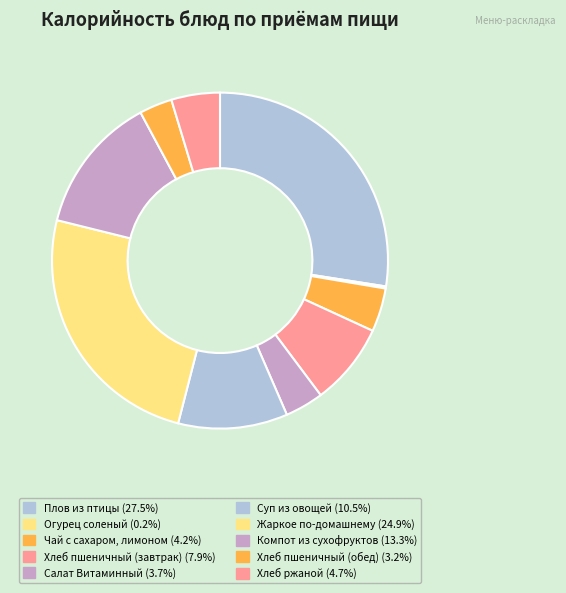

How many slices are in this pie chart?

10